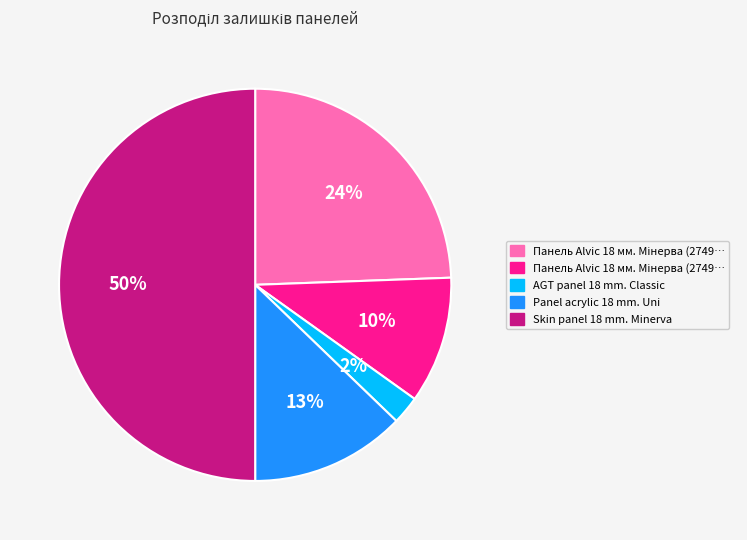

To the nearest percent, what is the difference between the largest and smallest slice percentages?

48%